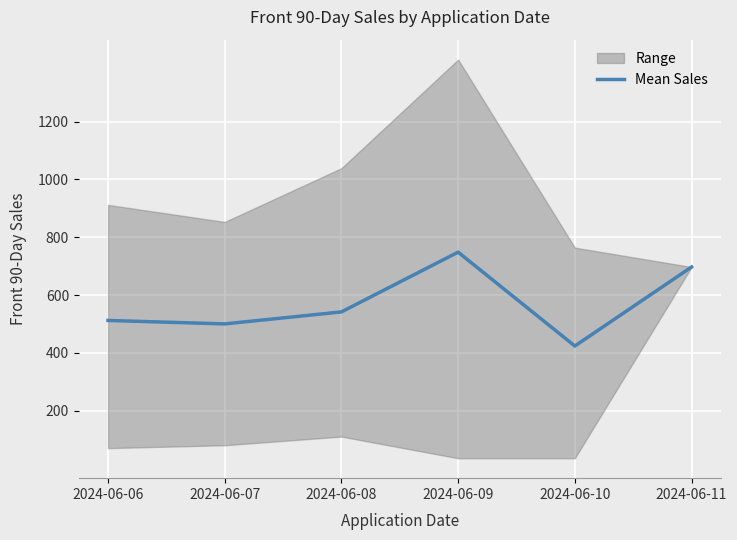

List the labels in order of value, smallest first.

2024-06-10, 2024-06-07, 2024-06-06, 2024-06-08, 2024-06-11, 2024-06-09